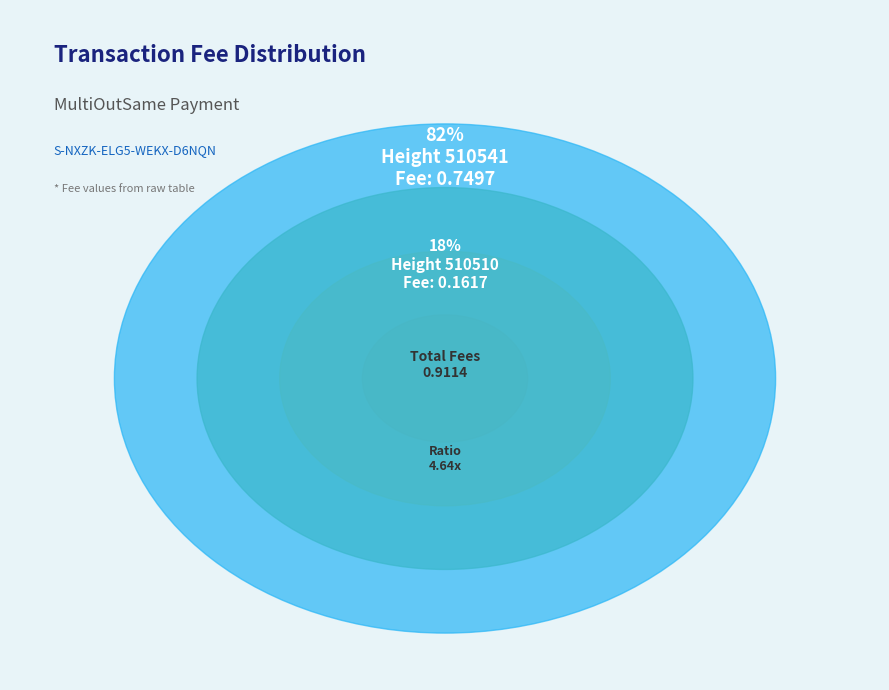

To the nearest percent, what is the average slice percentage?

50%